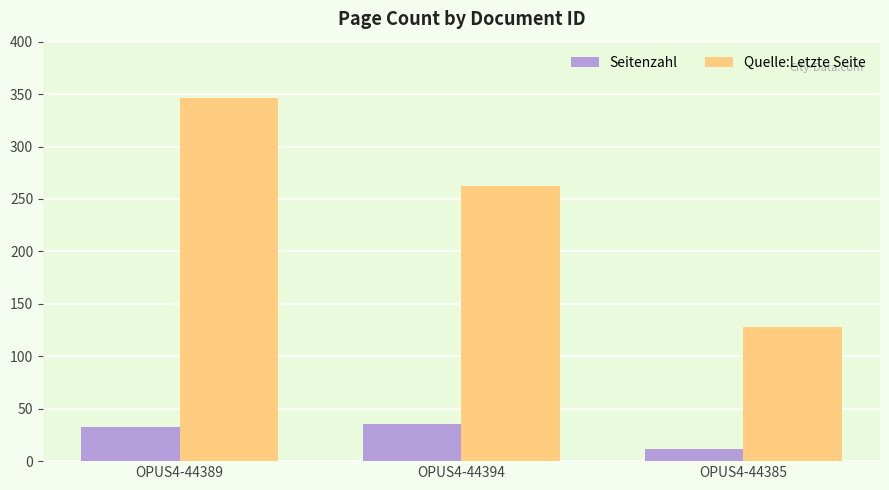

What is the difference between the maximum and minimum values in the Seitenzahl series?

23